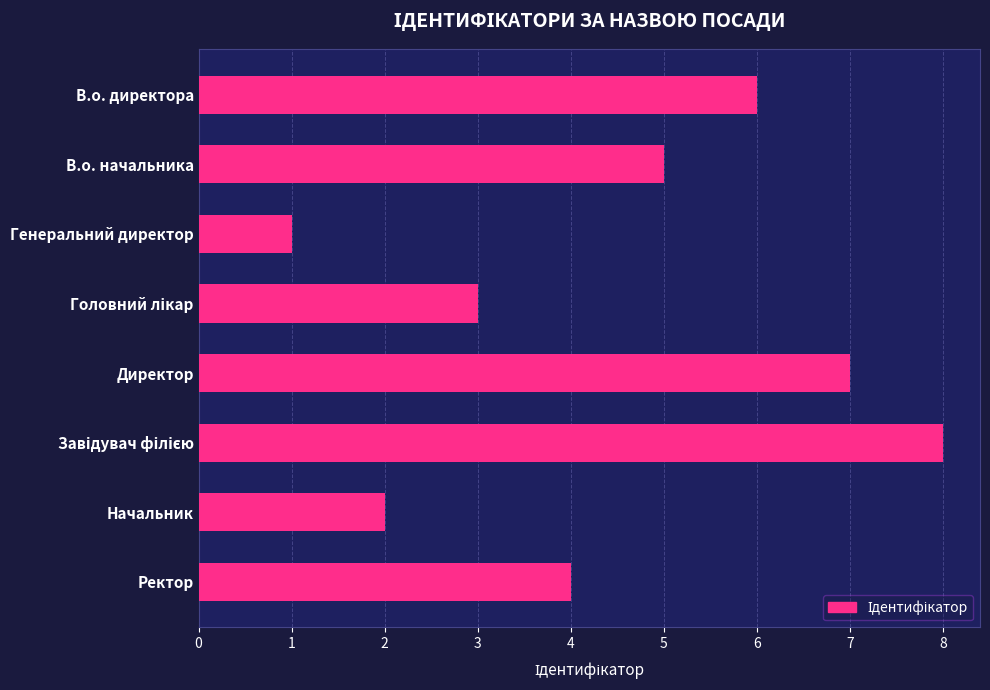

What is the greatest value displayed?

8